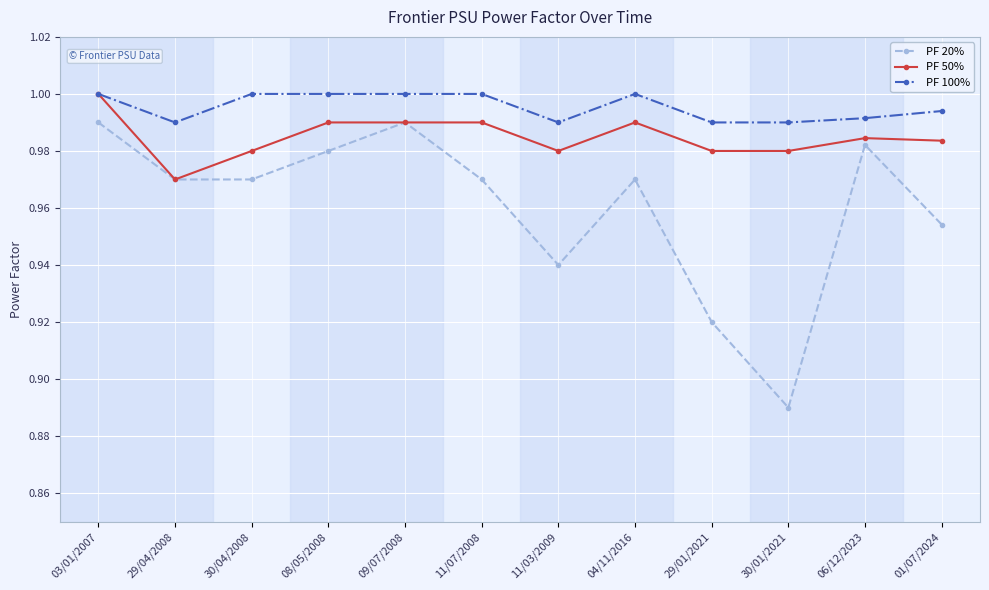

Where is the first local minimum for PF 100%?

29/04/2008